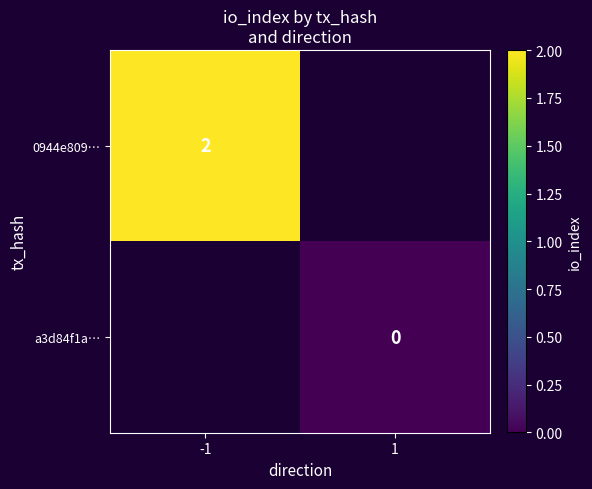

Count the number of categories in the chart.

2